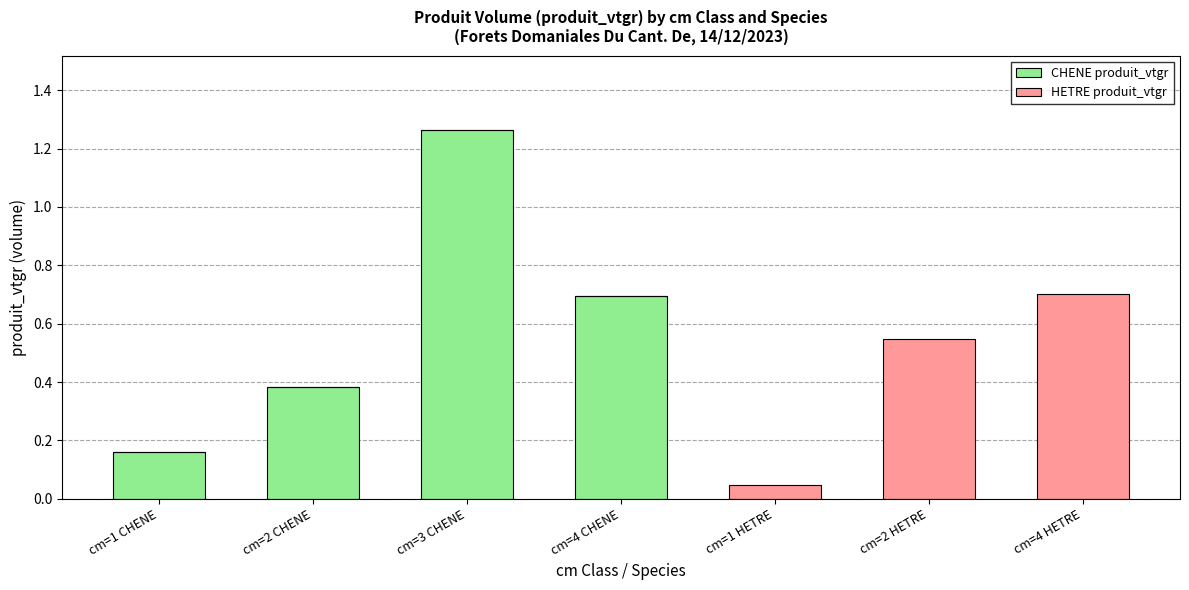

How many distinct data groups are displayed?

2